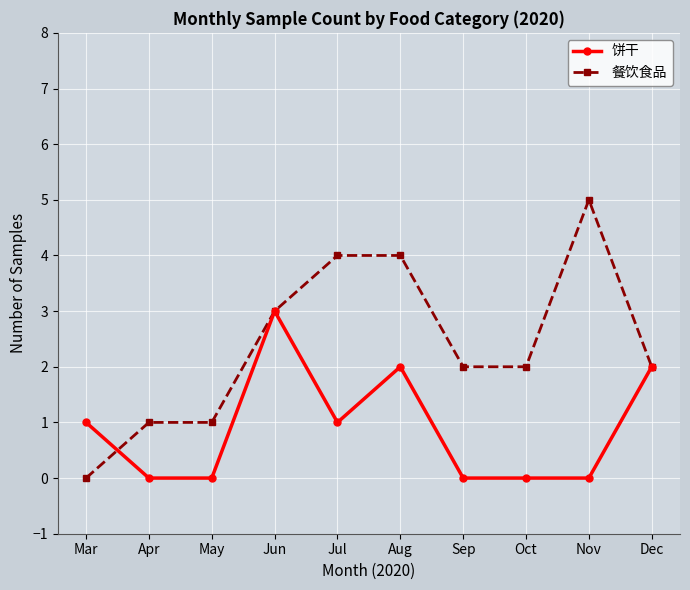

Is the value of 餐饮食品 at May greater than the value of 饼干 at Sep?

Yes